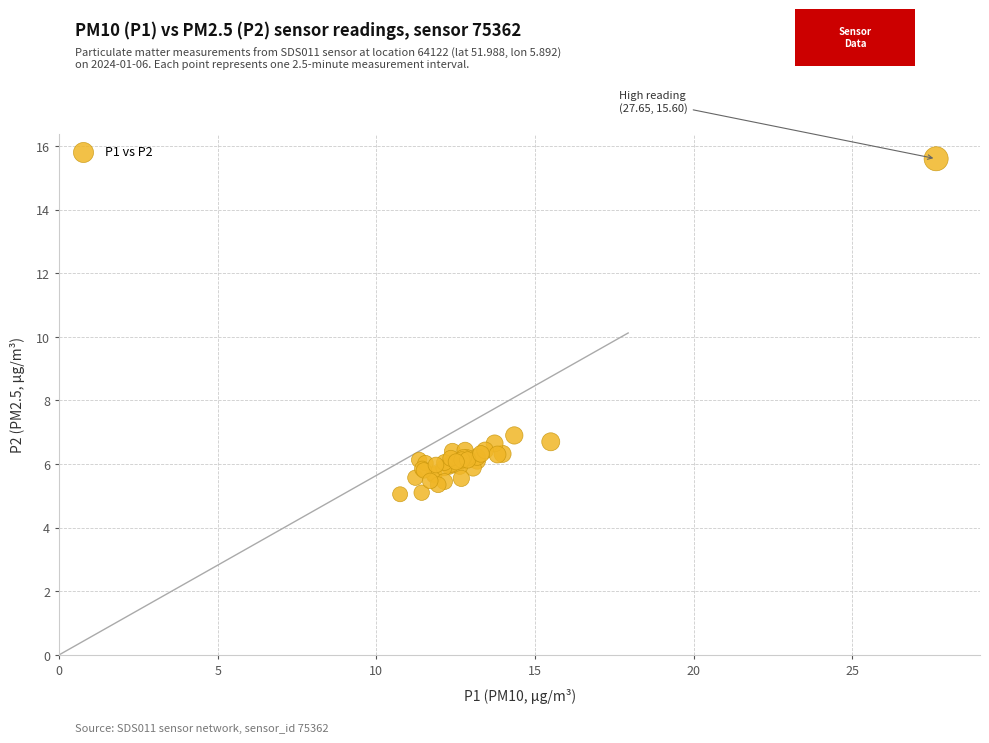

What Y value in the scatter plot is closest to 10?

6.9